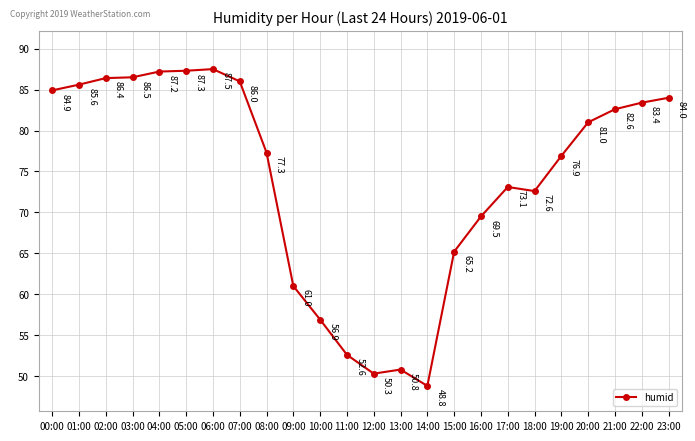

What is the value of the 24th point from the left?

84.0